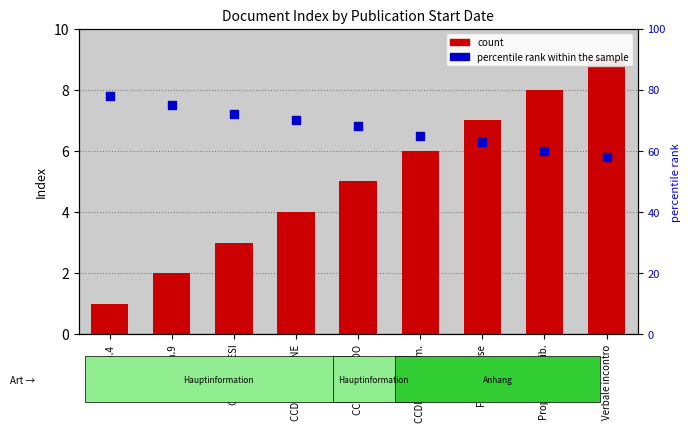

Which series has the widest spread of Y values?

percentile rank within the sample